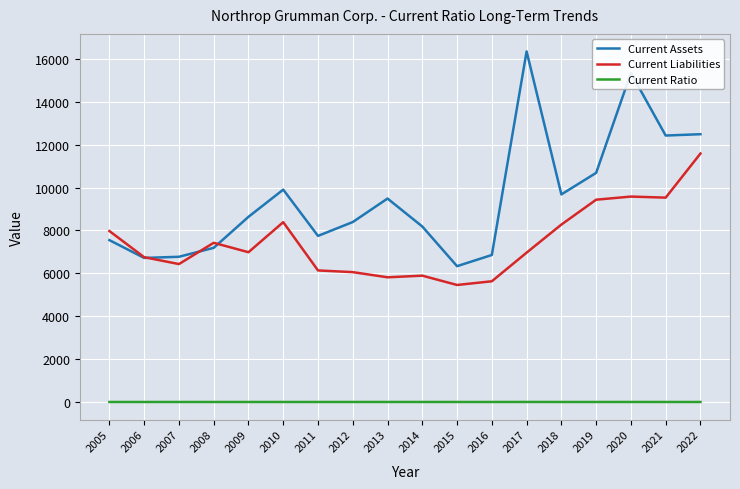

What are all the series names shown in the legend?

Current Assets, Current Liabilities, Current Ratio